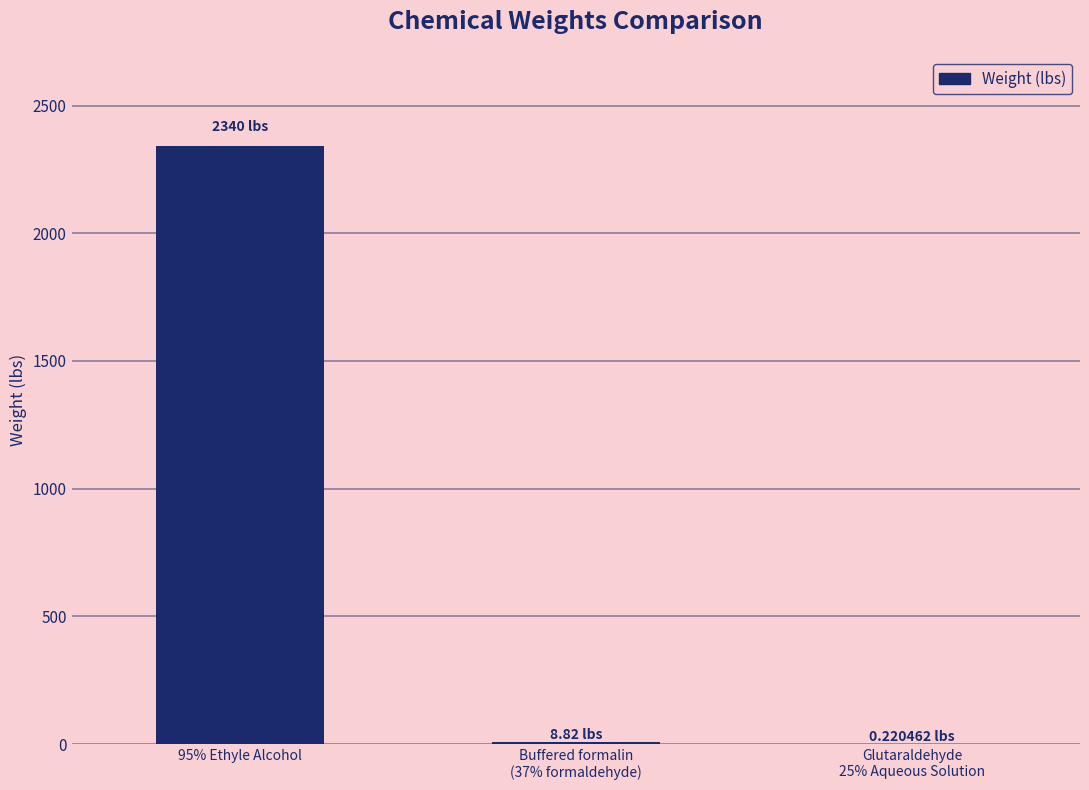

What is the sum of all values?

2349.0